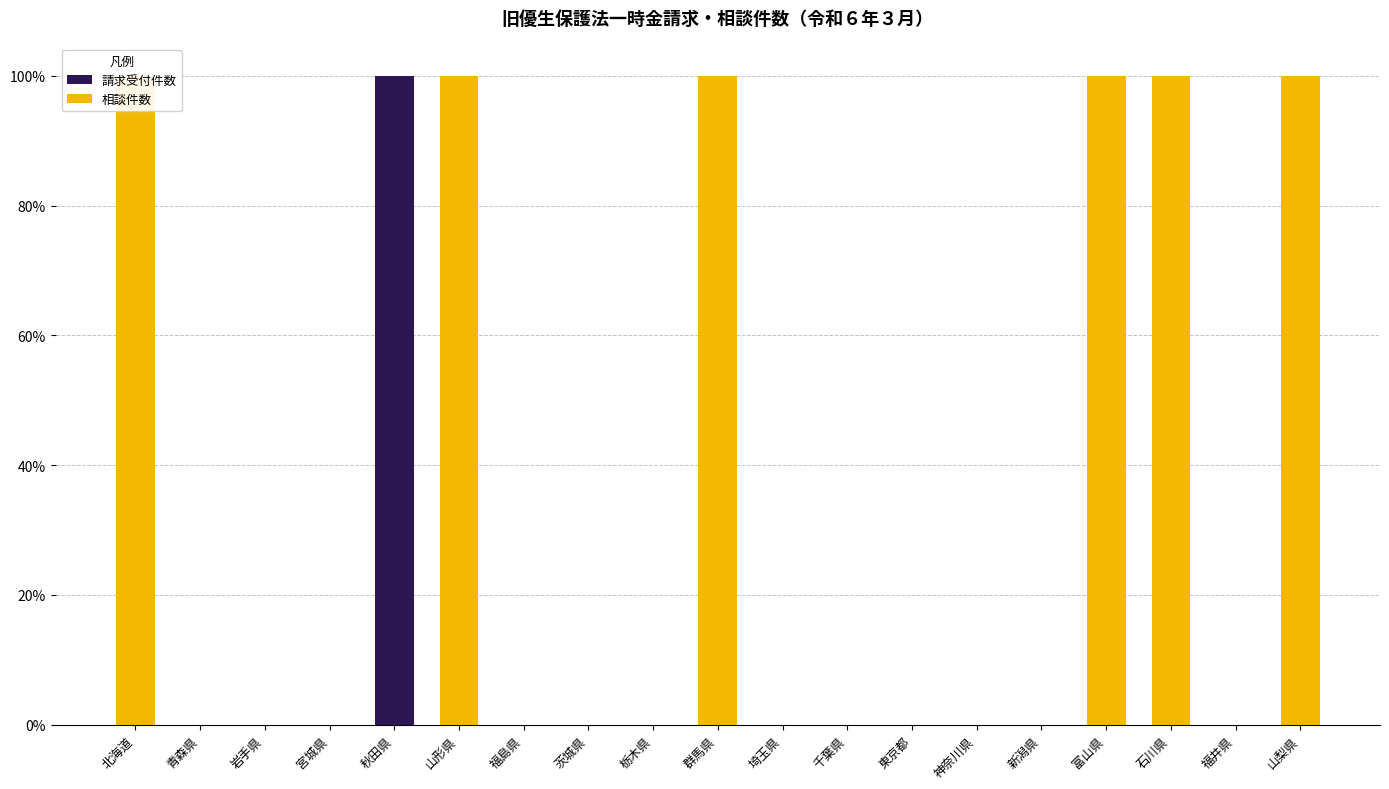

How many values in the 相談件数 series exceed 0?

6